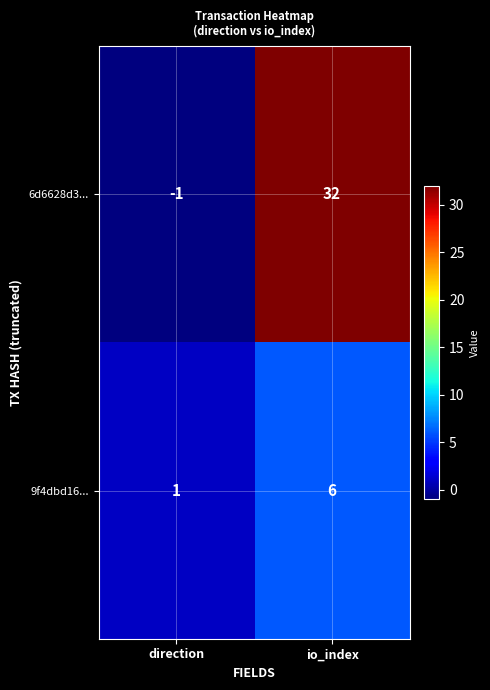

The value of 6d6628d3... at direction is 0. True or false?

False